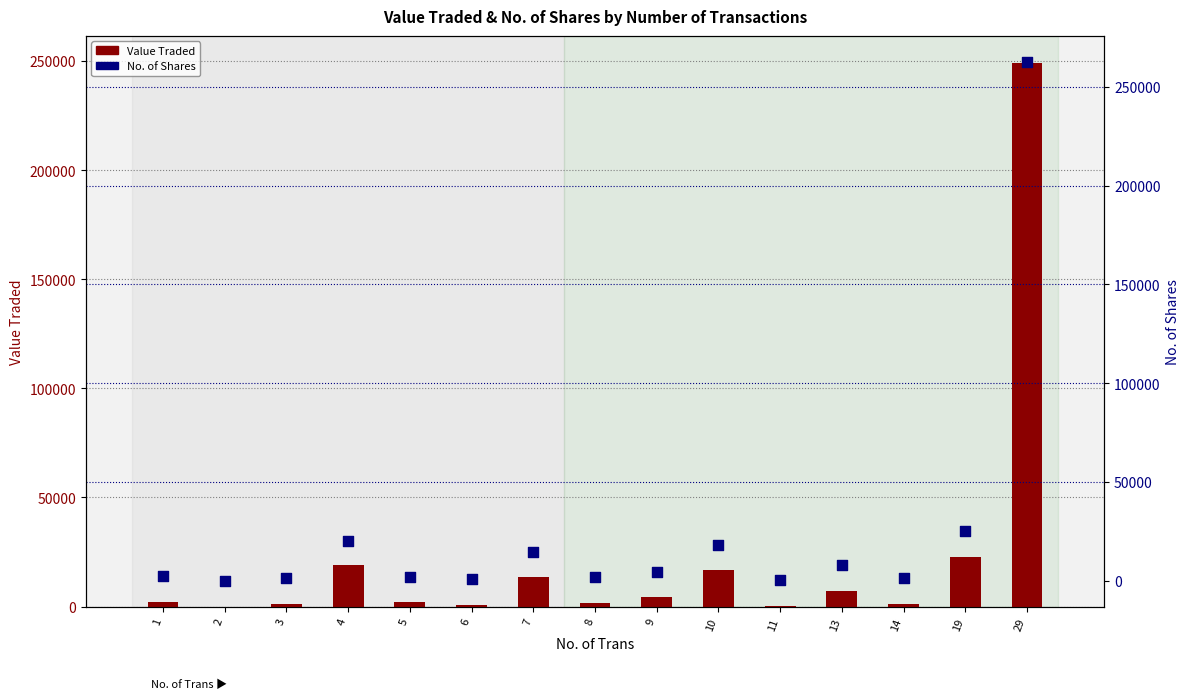

Is the value of Value Traded at 11 greater than the value of No. of Shares at 7?

No